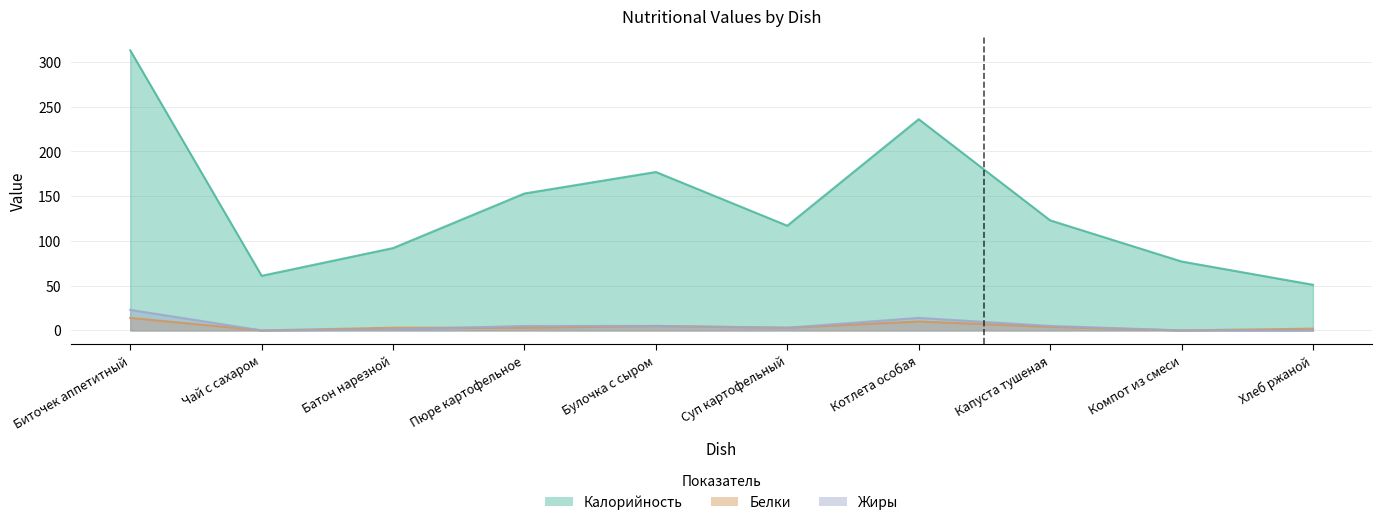

Does the chart display data point markers on the line(s)?

No